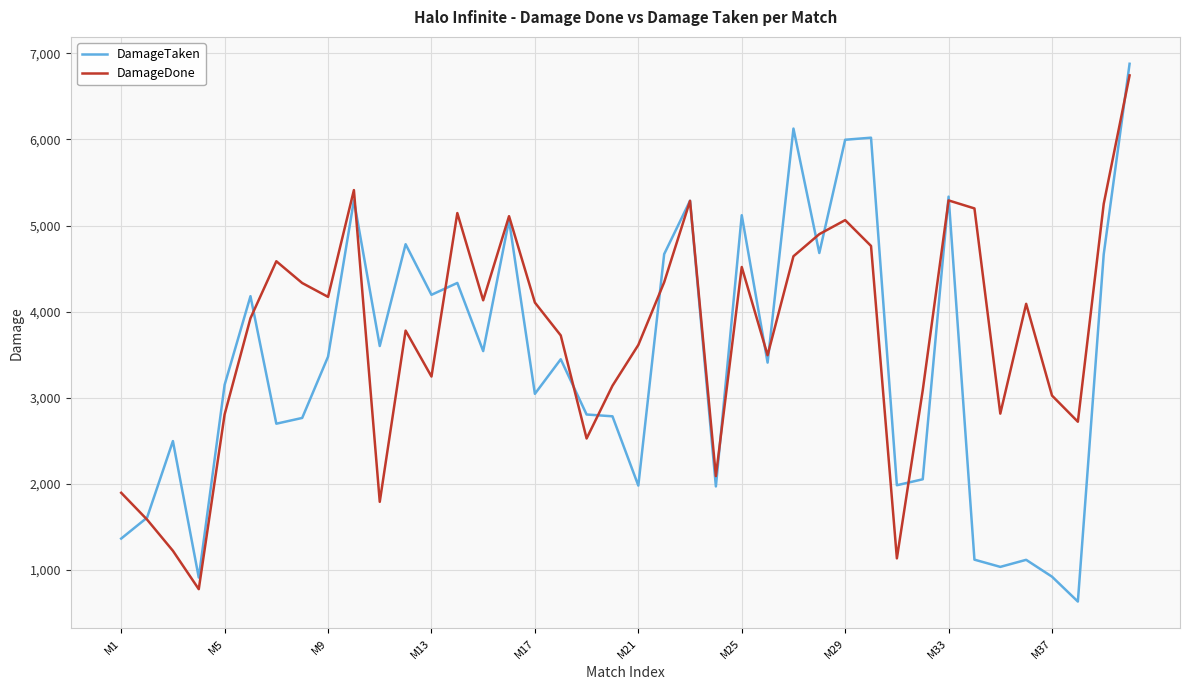

Which series has the largest range (max minus min)?

DamageTaken